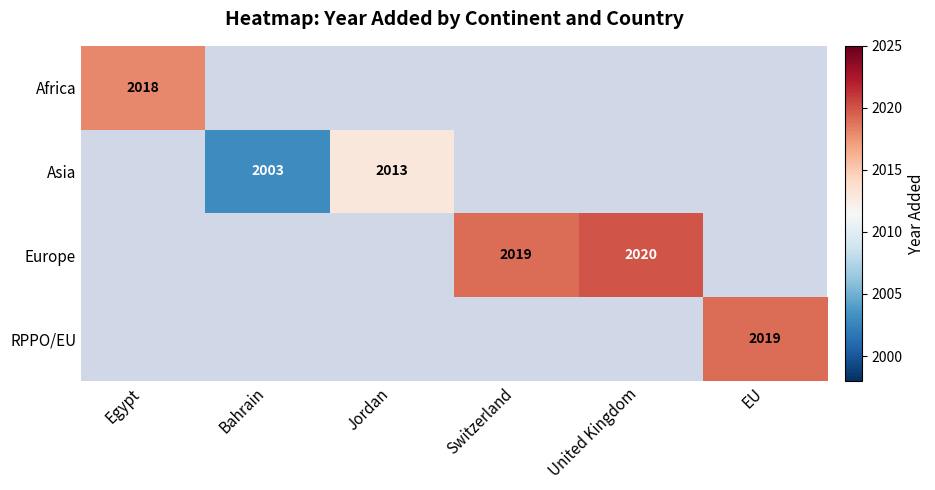

At how many categories does at least one series exceed 2013?

4